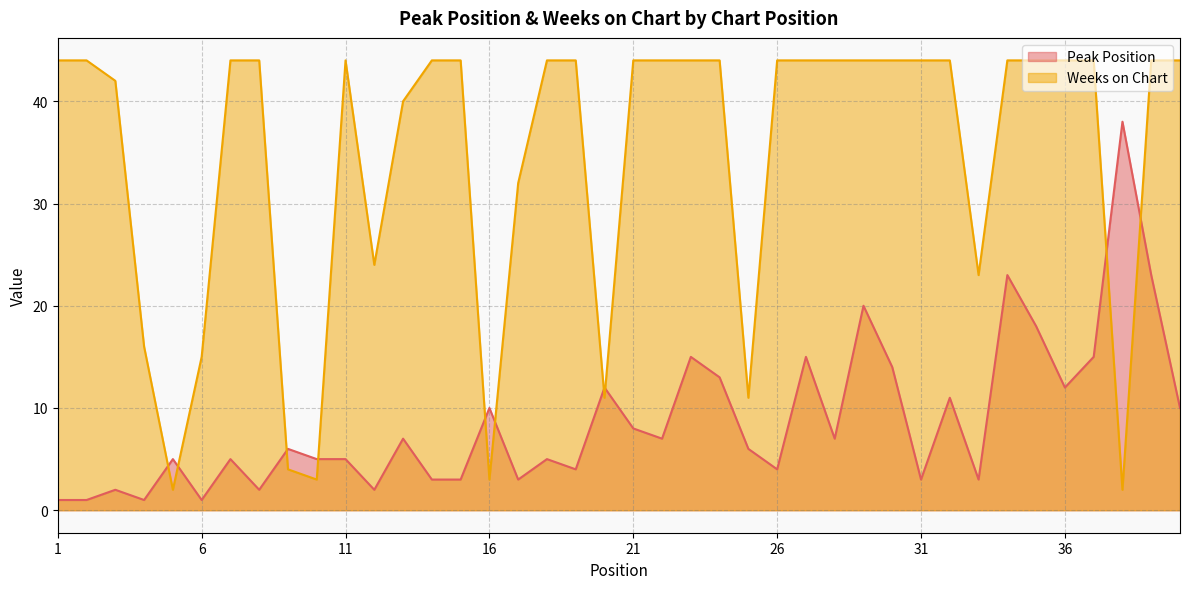

What is the value of the Weeks on Chart point at the 19th from the left?

44